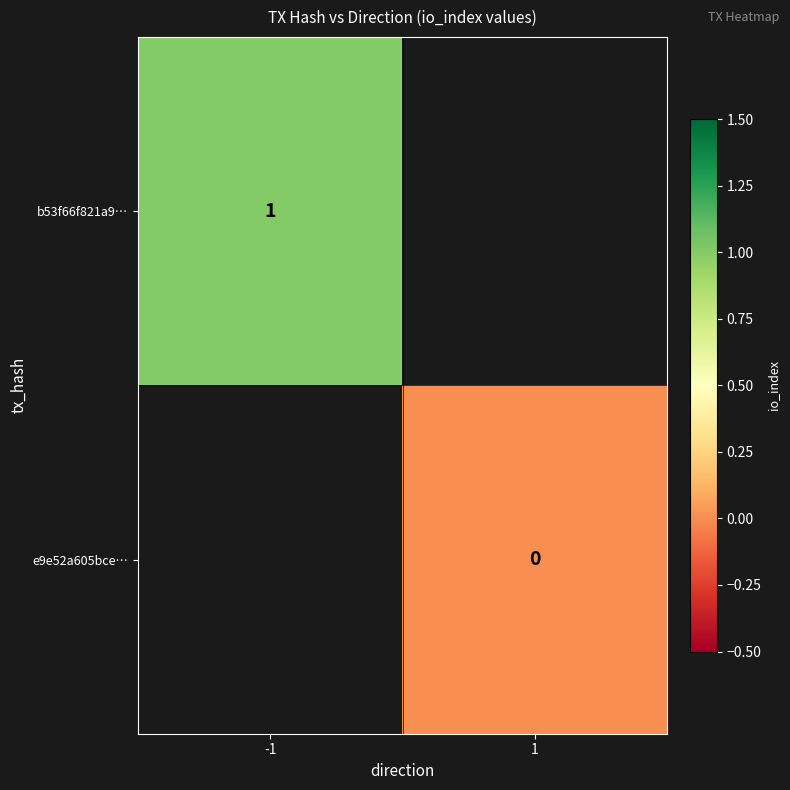

The value of b53f66f821a9… at -1 is 1. True or false?

True